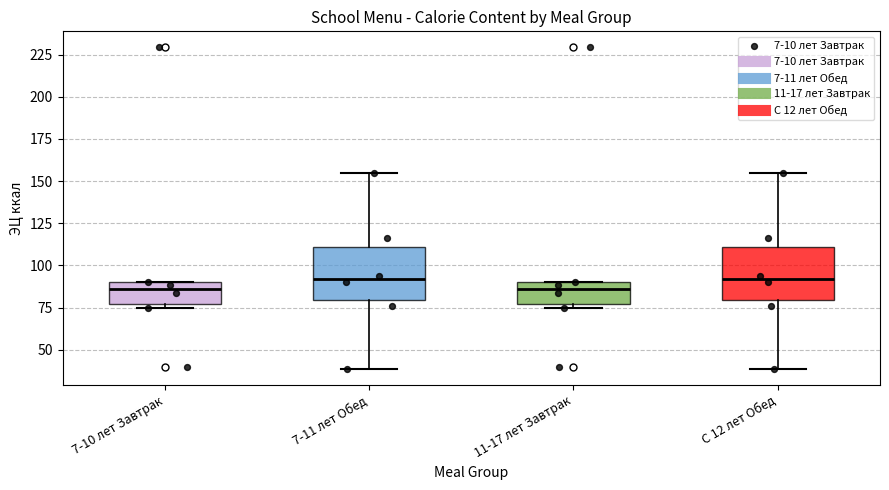

Where does the median line of the box for С 12 лет Обед sit on the y-axis? The values are not printed on the chart, so give them approximately, as read against the axis.

90